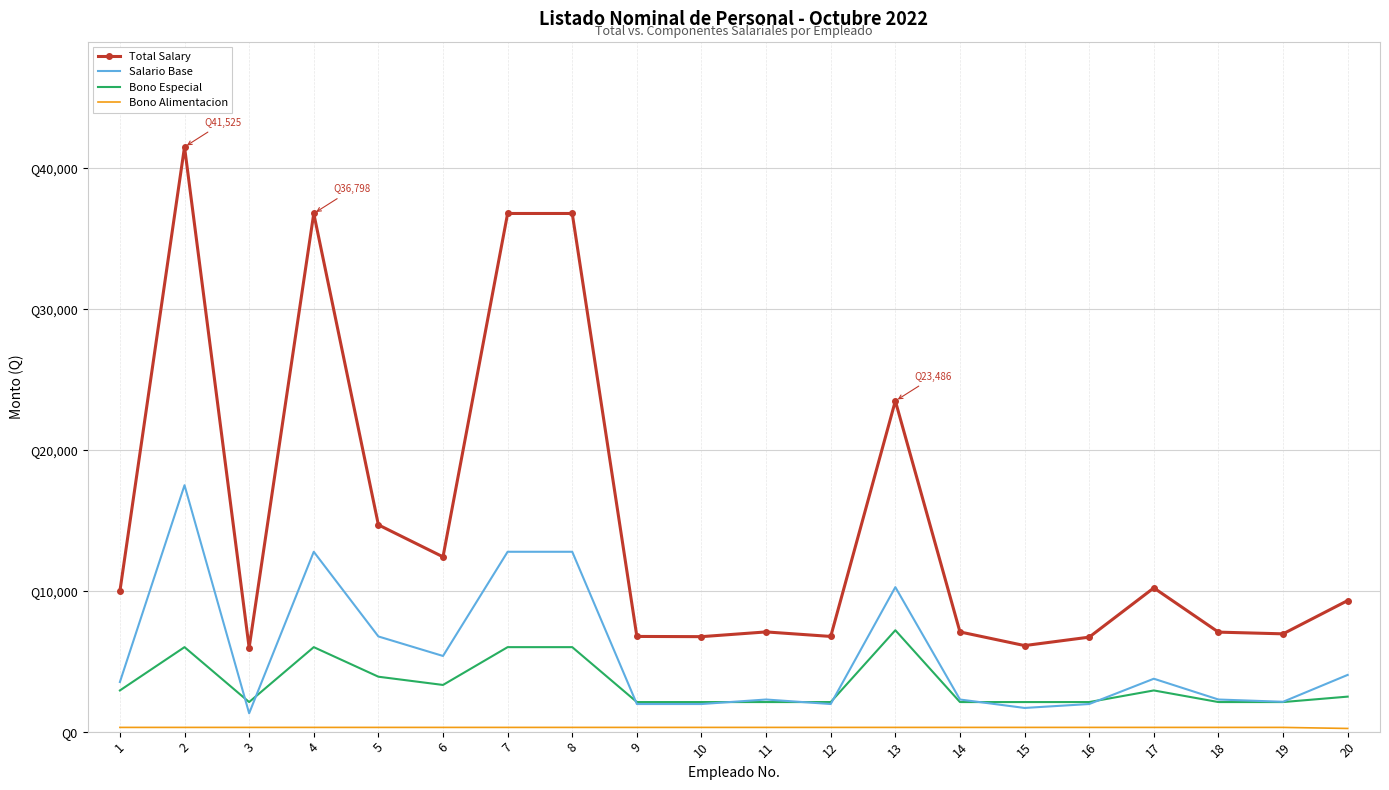

What is the maximum value for Total Salary?

41525